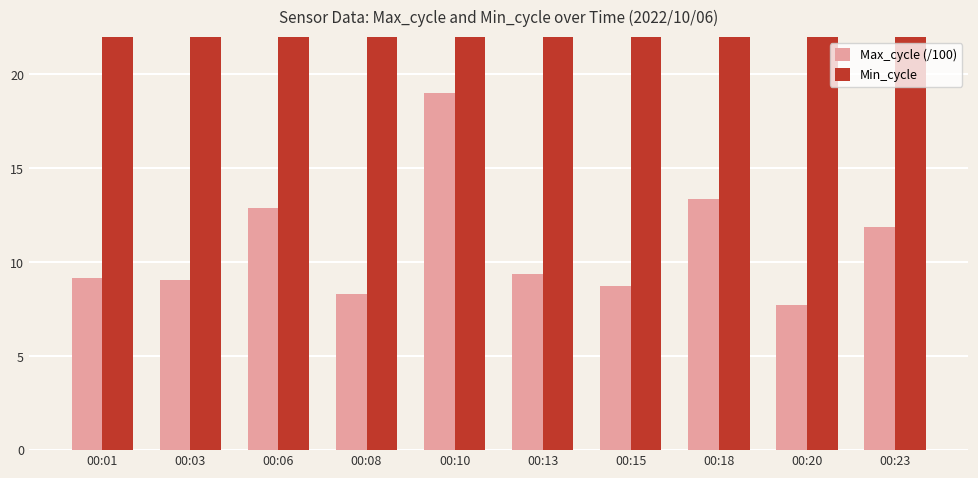

Read the Max_cycle (/100) value at 00:20.

7.8